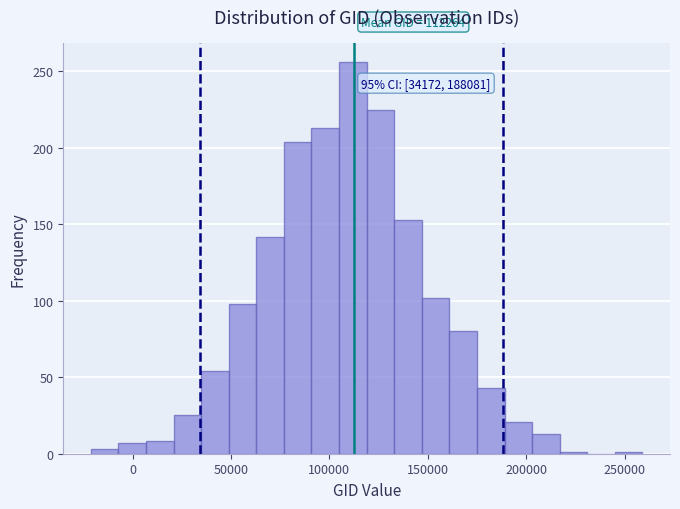

Read against the x-axis, roughly where is the centre of the tallest bar?

110000